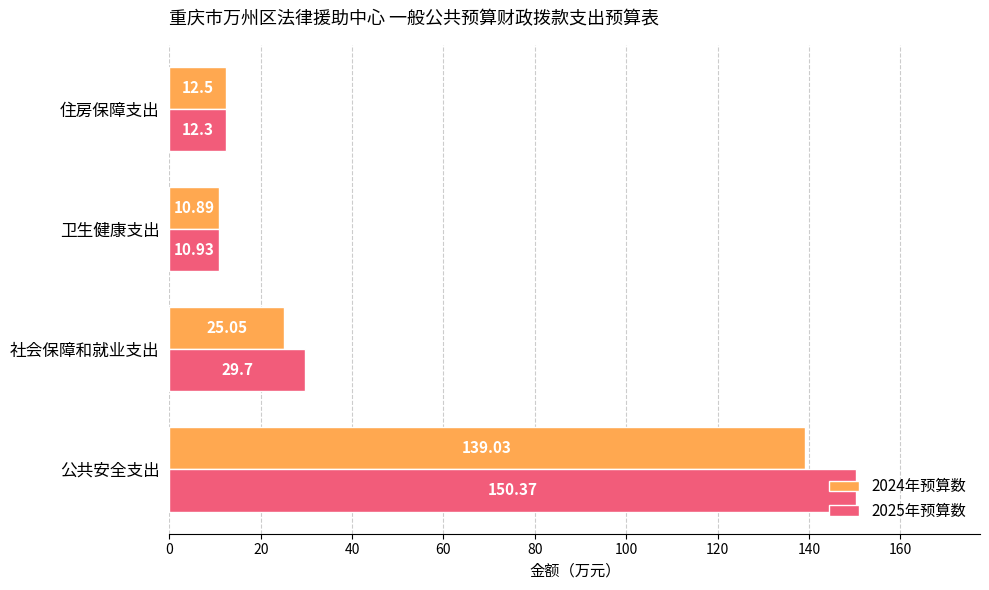

What is the average value of the 2024年预算数 series?

46.9